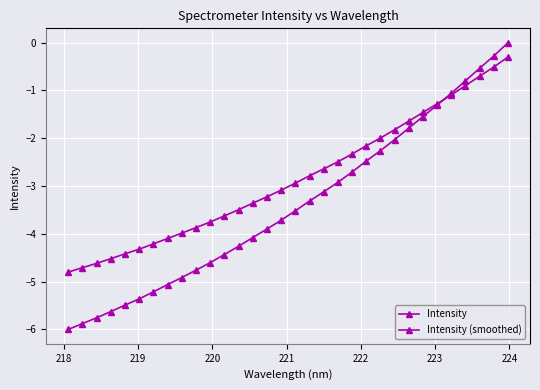

How many lines are shown in the chart?

2